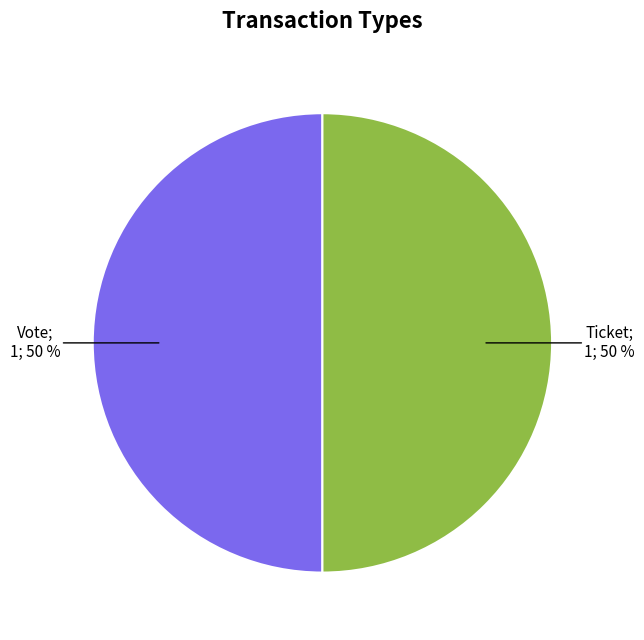

To the nearest percent, what is the average slice percentage?

50%